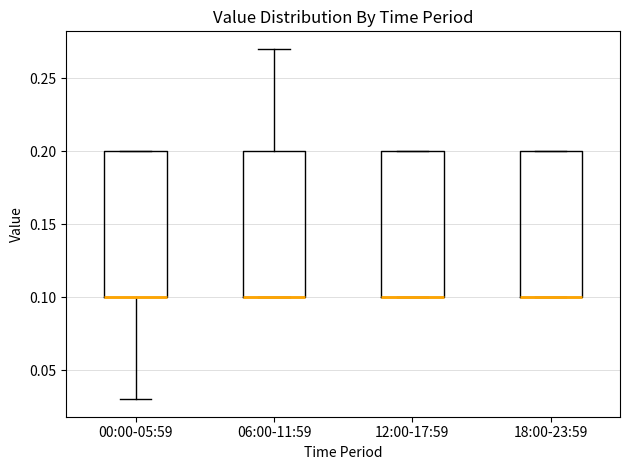

Reading left to right, read every box against the y-axis: the position of its median line, the range the box covers, and the ends of its whiskers. The values are not printed on the chart, so give them approximately, as read against the axis.

00:00-05:59: median 0.10 (drawn on the box's lower edge), box 0.10 to 0.20, whiskers 0.03 to 0.20
06:00-11:59: median 0.10 (drawn on the box's lower edge), box 0.10 to 0.20, whiskers 0.10 to 0.27
12:00-17:59: median 0.10 (drawn on the box's lower edge), box 0.10 to 0.20, whiskers 0.10 to 0.20
18:00-23:59: median 0.10 (drawn on the box's lower edge), box 0.10 to 0.20, whiskers 0.10 to 0.20